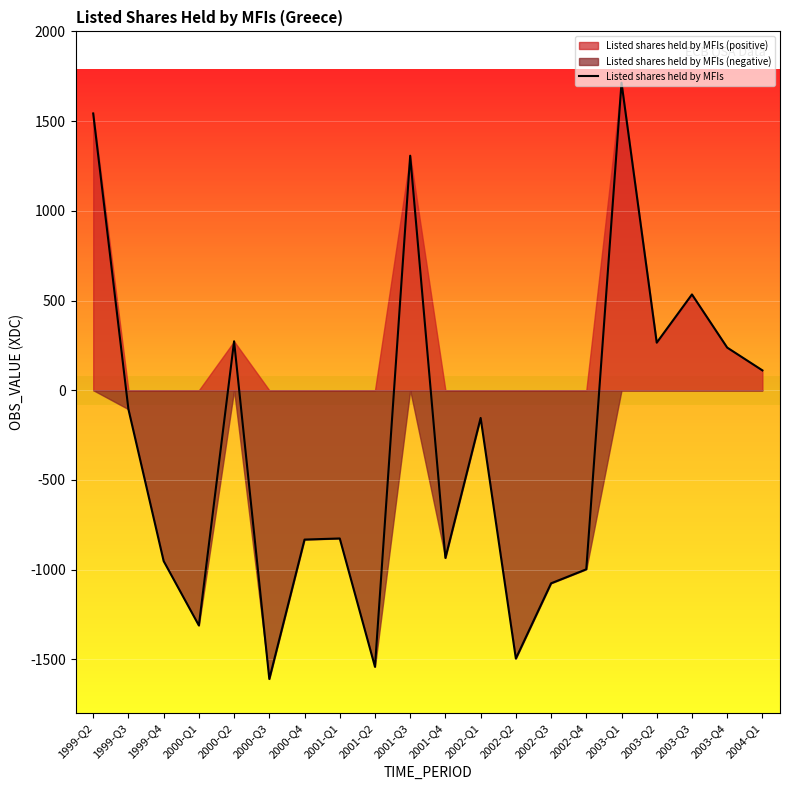

What is the difference between the values at 2003-Q4 and 2001-Q3?

1069.5